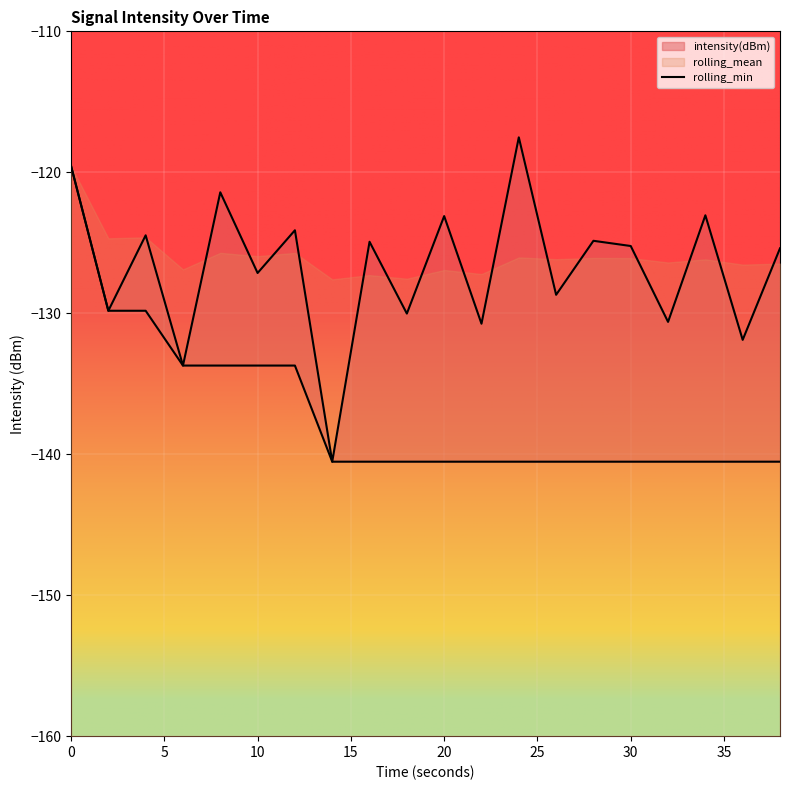

How many data points does each series have?

20